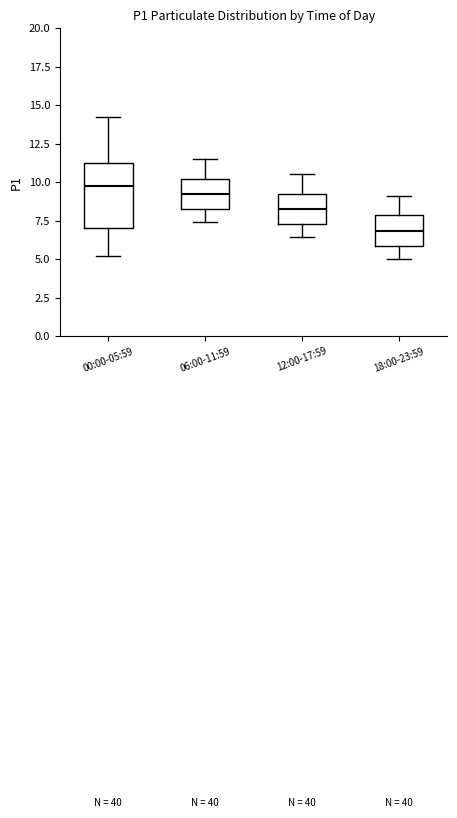

Where does the lower whisker of the box for 12:00-17:59 end on the y-axis? The values are not printed on the chart, so give them approximately, as read against the axis.

6.5